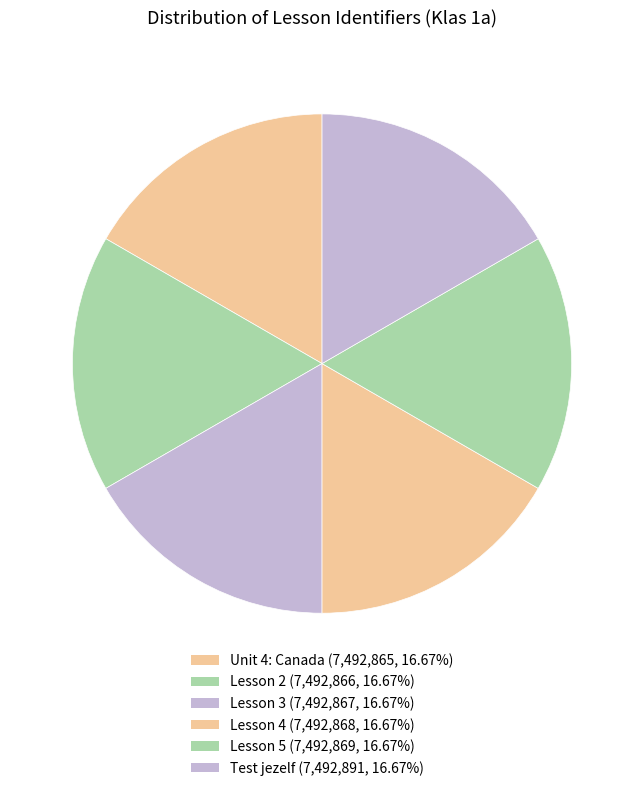

Is it true that Lesson 4 is 25% of the pie?

False